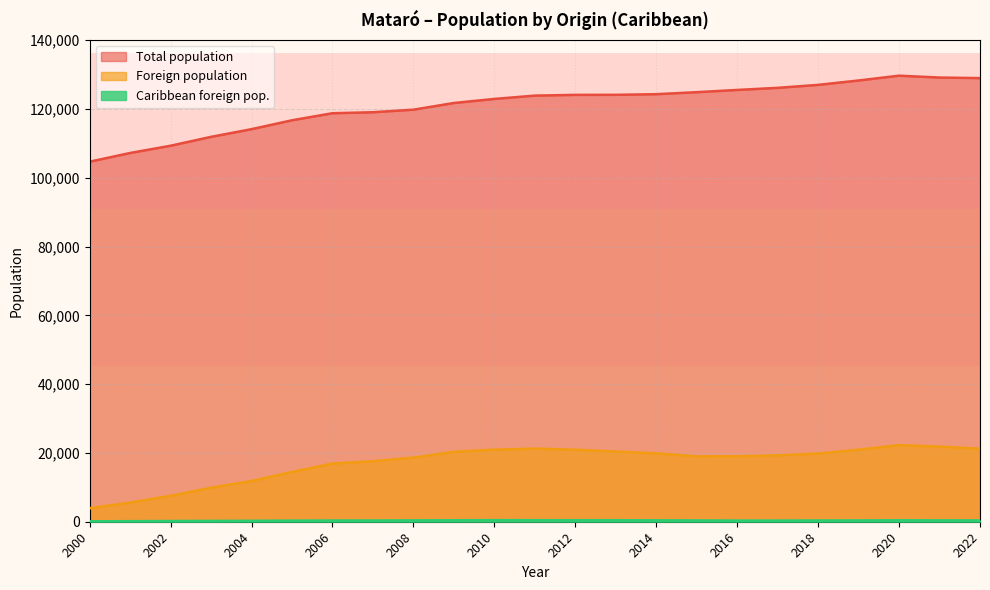

Which series has the largest total across all categories?

Total population